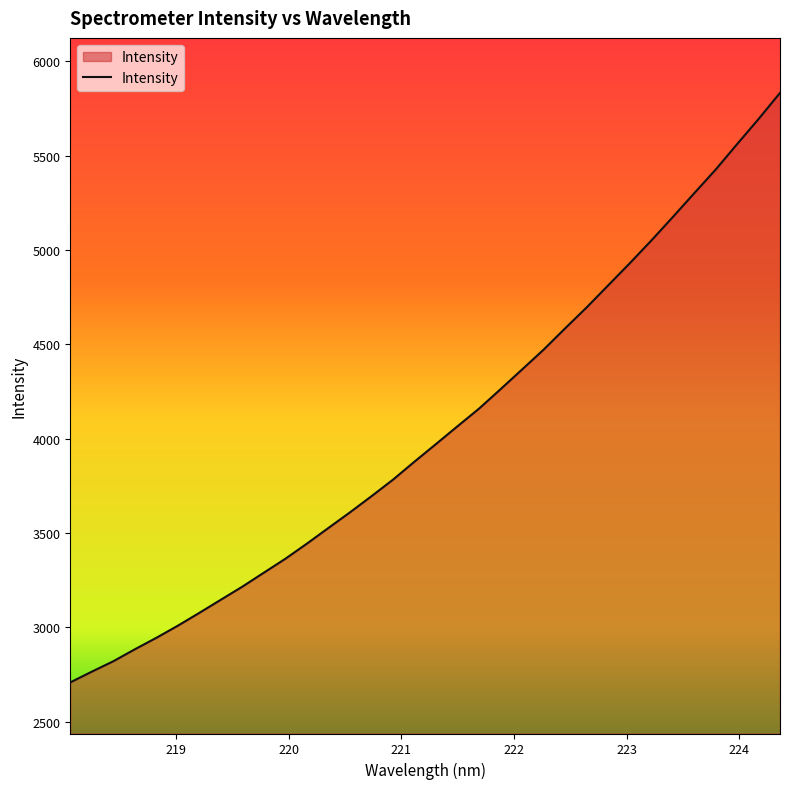

What is the maximum value shown in the chart?

5832.0